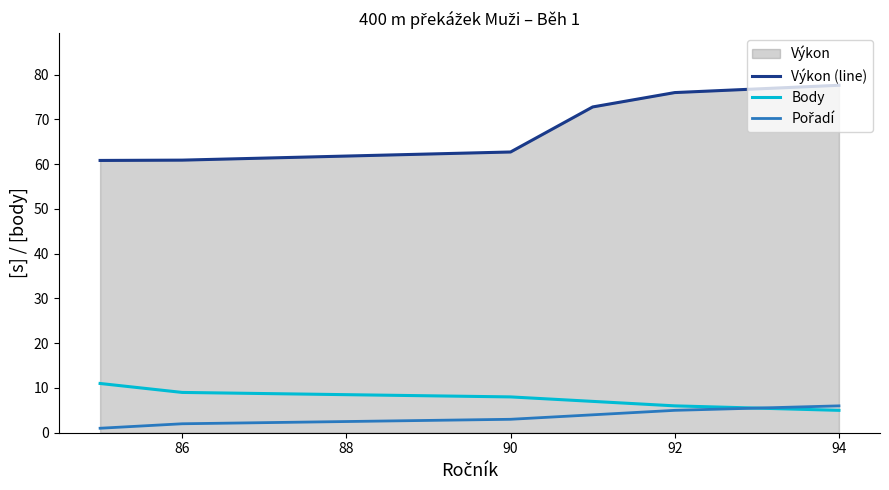

Is it true that Výkon (line) equals 39.9 at 92?

False